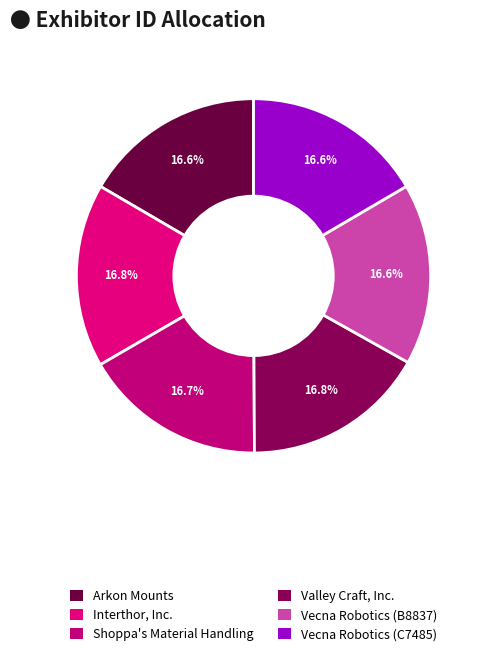

Is Shoppa's Material Handling the majority of the pie?

No